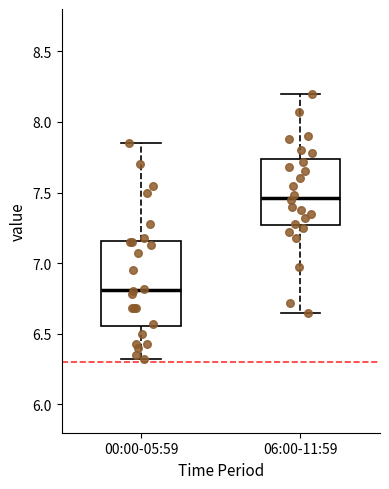

Reading left to right, read every box against the y-axis: the position of its median line, the range the box covers, and the ends of its whiskers. The values are not printed on the chart, so give them approximately, as read against the axis.

00:00-05:59: median 6.80, box 6.55 to 7.15, whiskers 6.30 to 7.85
06:00-11:59: median 7.45, box 7.25 to 7.75, whiskers 6.65 to 8.20